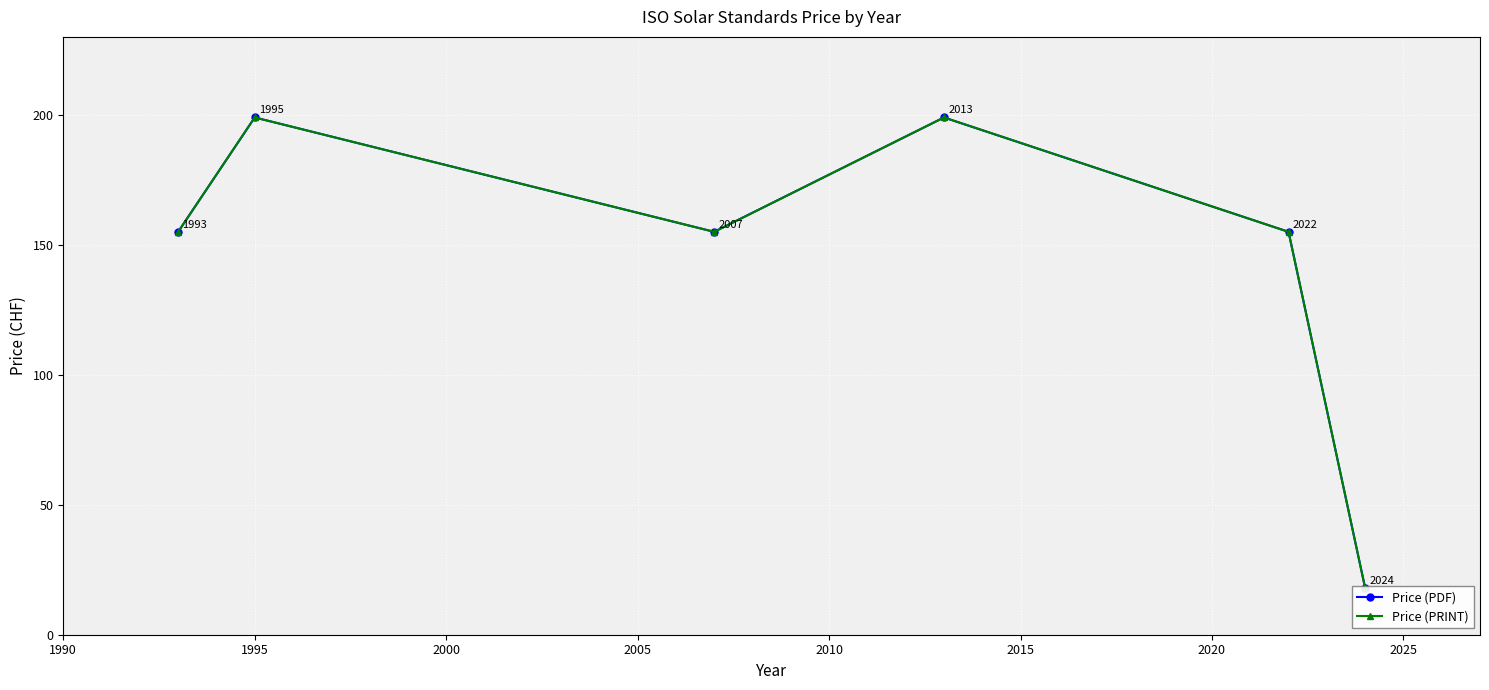

What is the average value of the Price (PRINT) series?

147